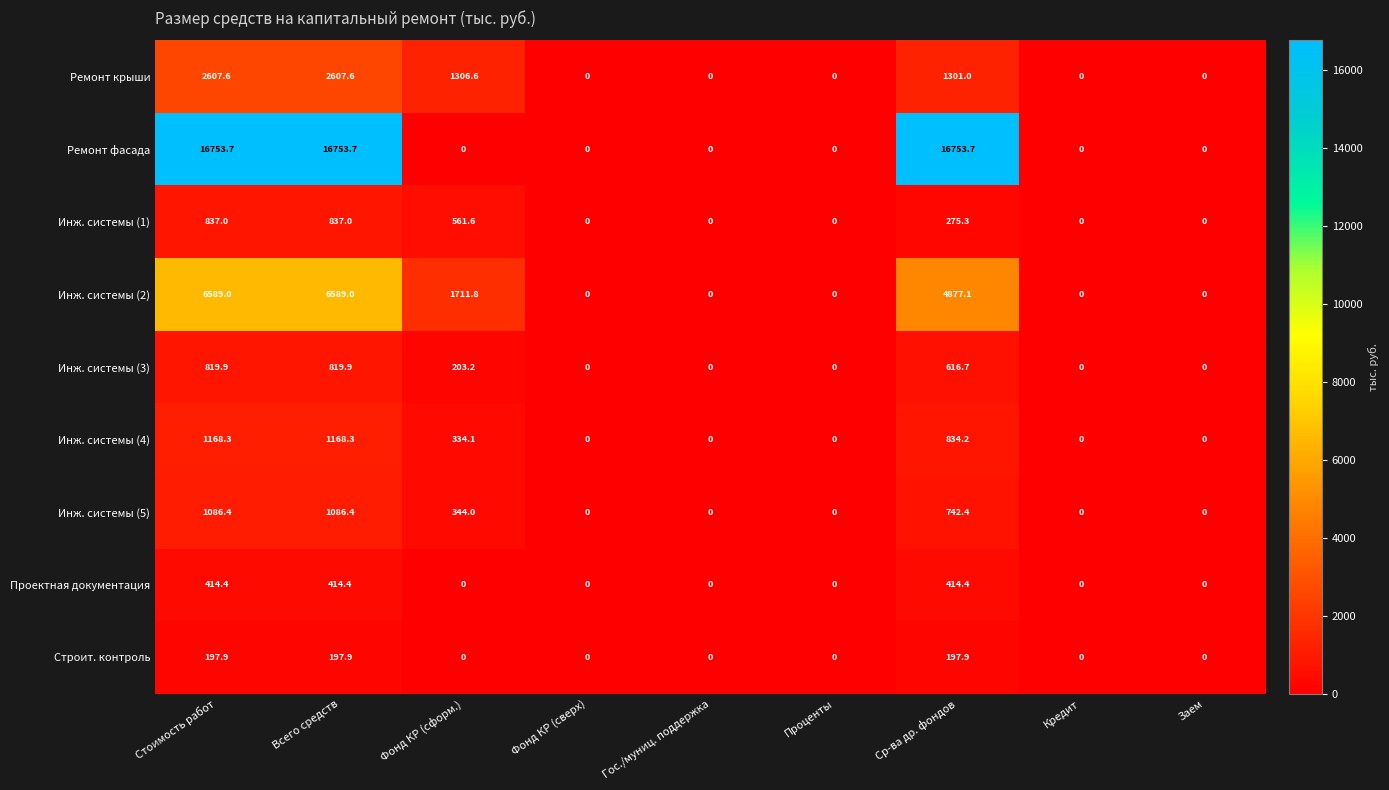

At how many categories does at least one series exceed 9488?

3